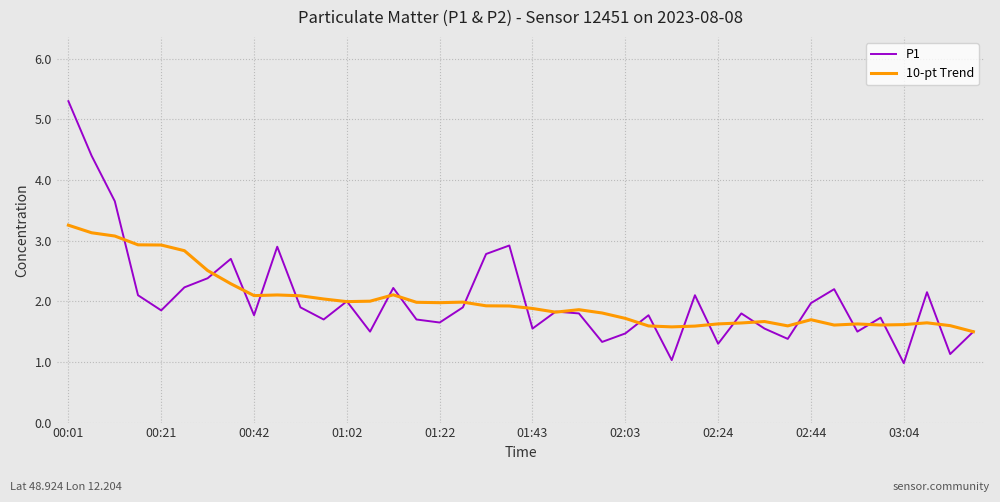

How many lines are shown in the chart?

2